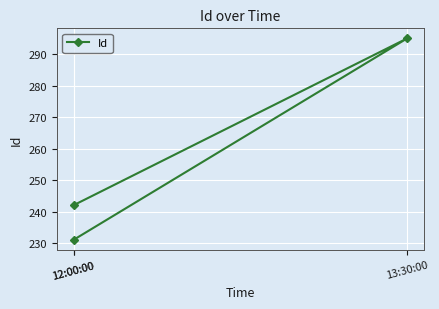

The chart shows a value of 124 at 13:30:00. True or false?

False